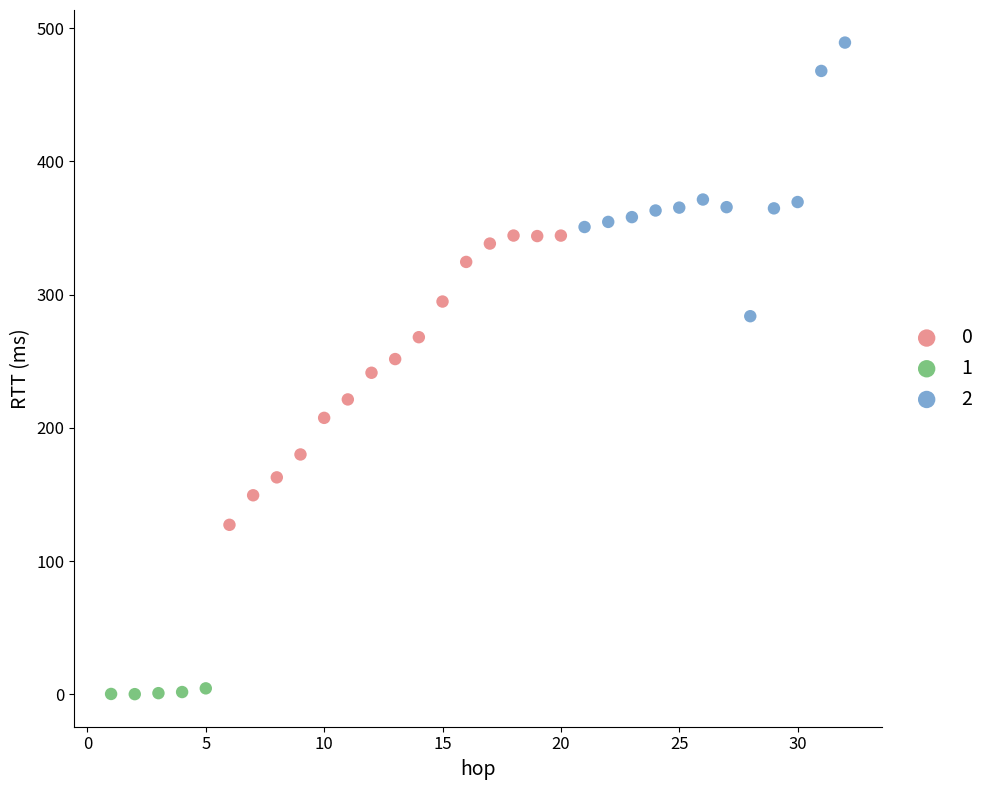

Which series reaches the maximum Y coordinate?

2